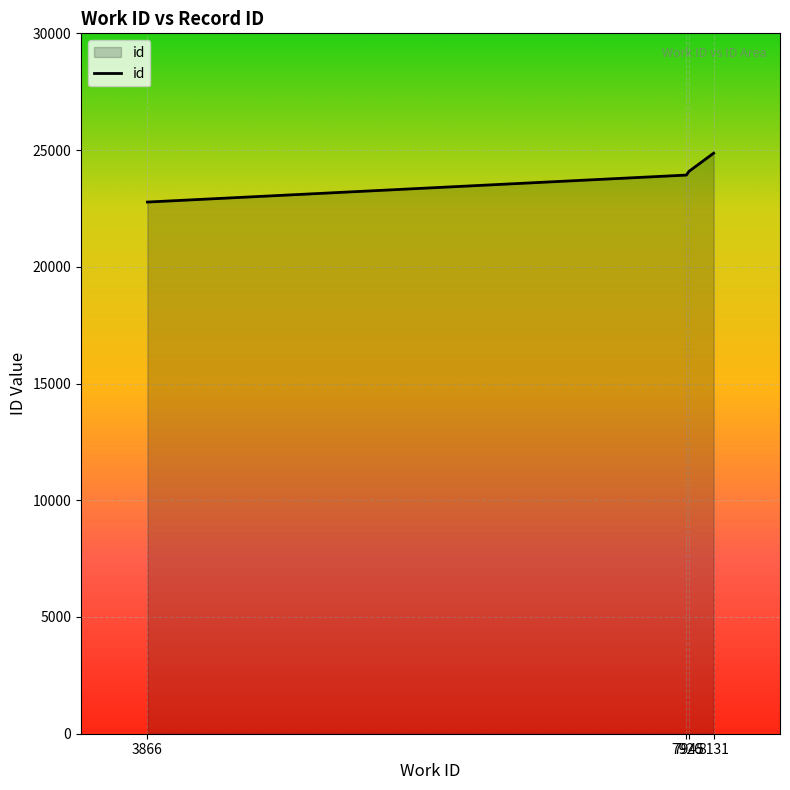

Reading left to right, extract all data points from this chart.

3866=22773	7926=23929	7945=24086	8131=24866